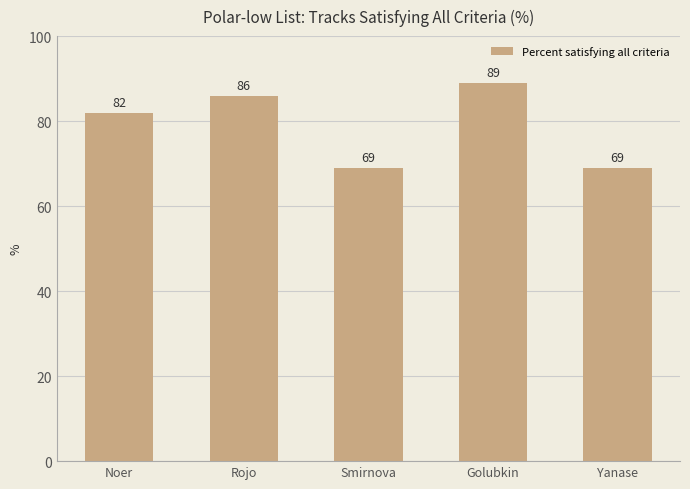

What is the change in value from Rojo to Yanase?

-17